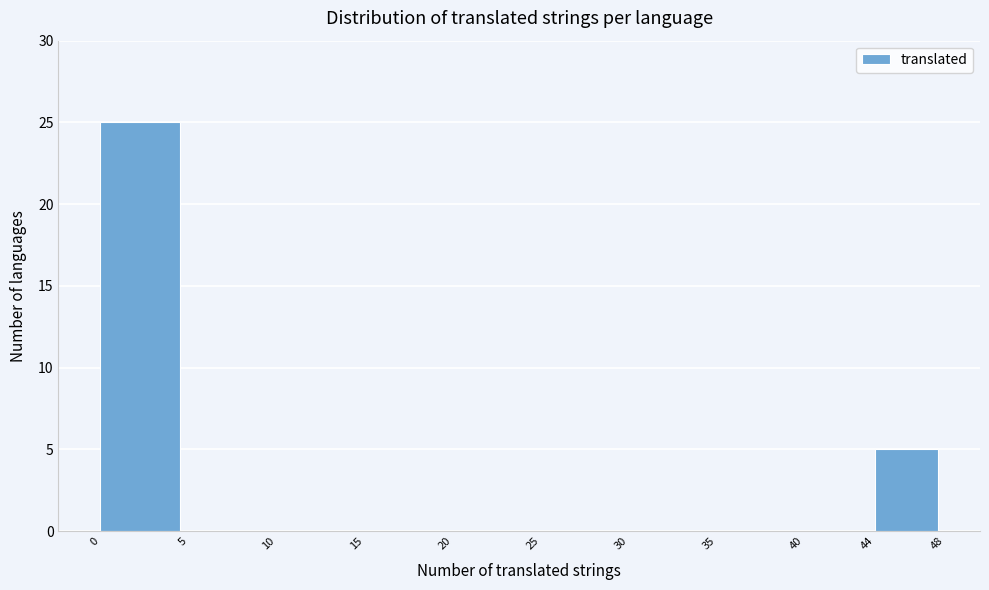

Reading left to right, transcribe this chart: for each bar, give the range it covers on the x-axis and its height. The values are not printed on the chart, so give them approximately, as read against the axis.

0 to 5: 25
5 to 10: 0
10 to 15: 0
15 to 20: 0
20 to 25: 0
25 to 30: 0
30 to 35: 0
35 to 40: 0
40 to 44: 0
44 to 48: 5